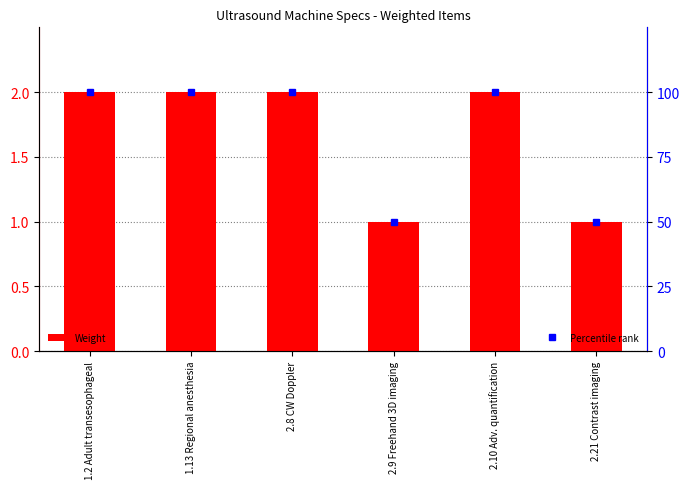

Read the Weight value at 2.9 Freehand 3D imaging.

1